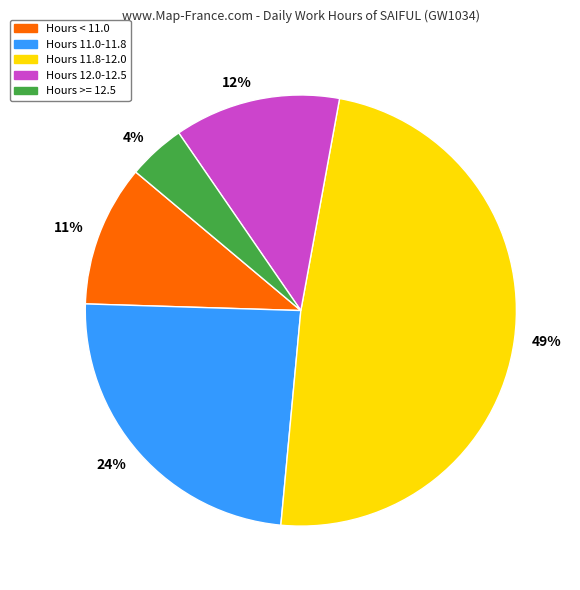

To the nearest percent, what is the average slice percentage?

20%